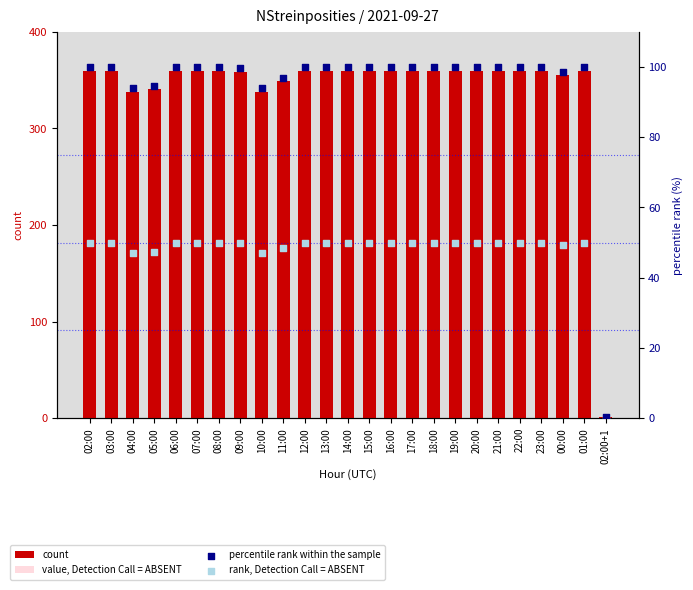

Which series reaches the maximum Y coordinate?

count